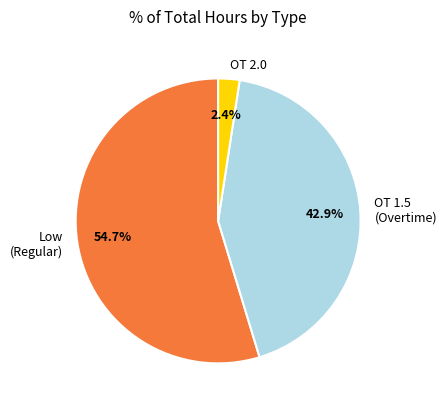

Which category has the smallest portion of the pie?

OT 2.0